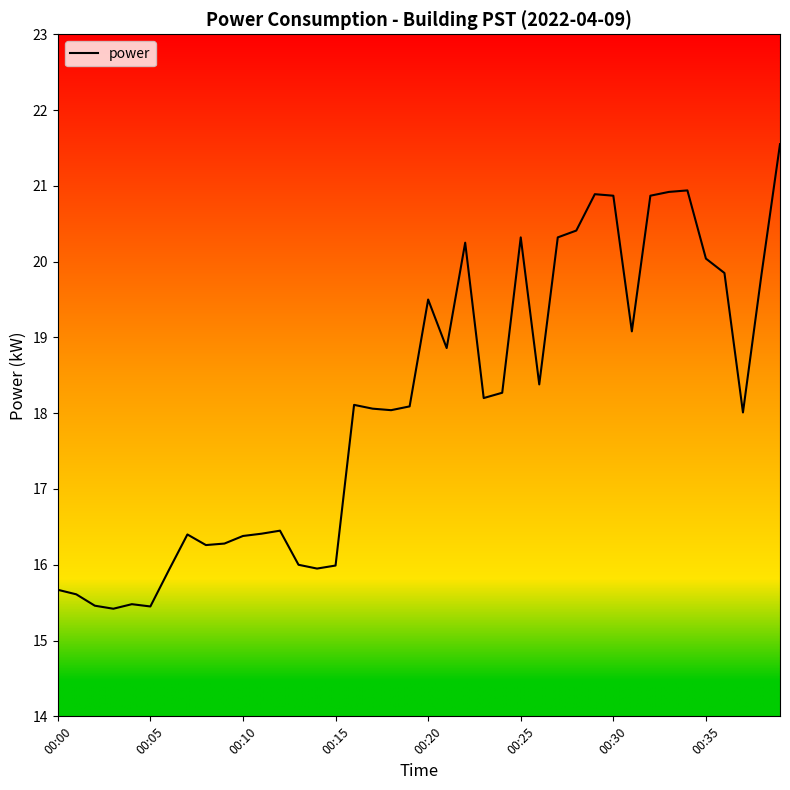

How many lines are shown in the chart?

1